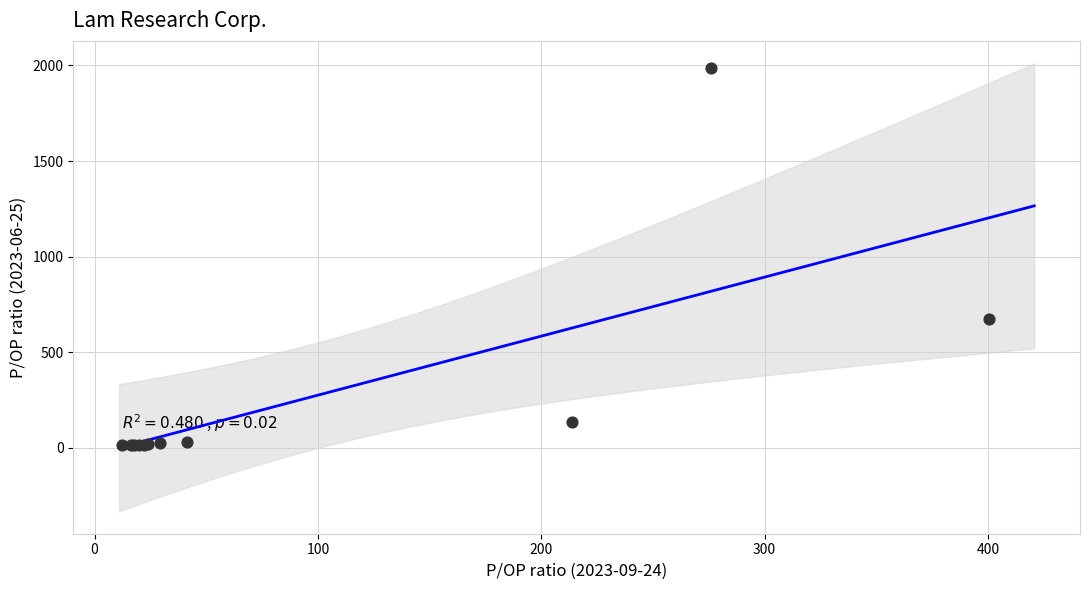

What Y value in the scatter plot is closest to 998?

675.7